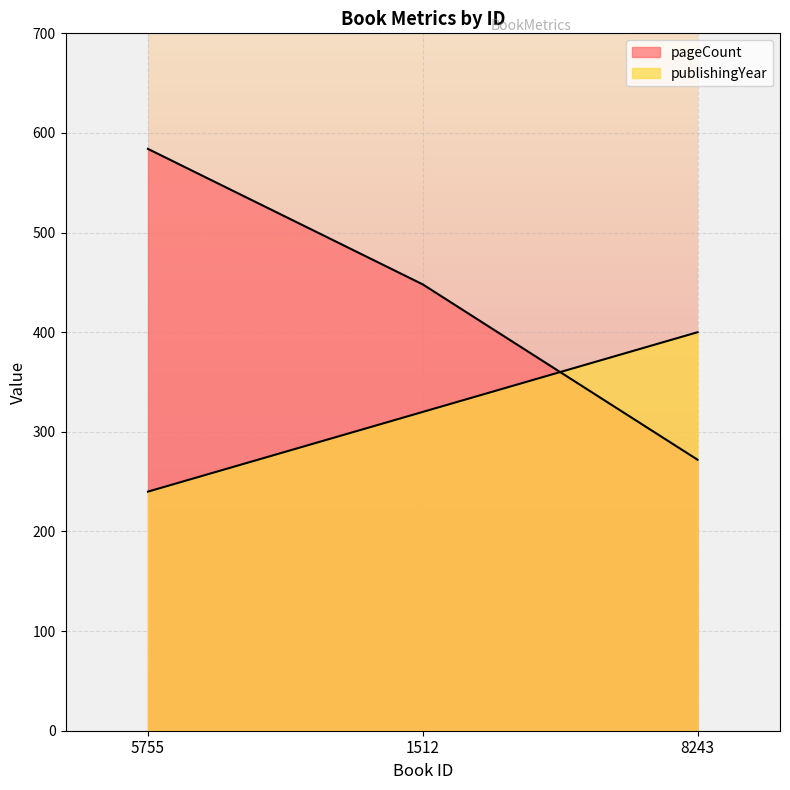

The publishingYear series shows 95 at 1512. True or false?

False